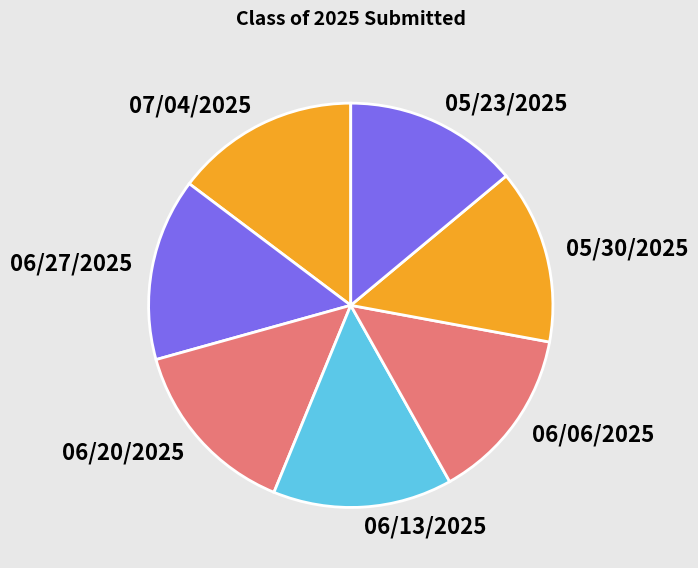

Do 07/04/2025 and 05/23/2025 together represent more than half of the pie?

No